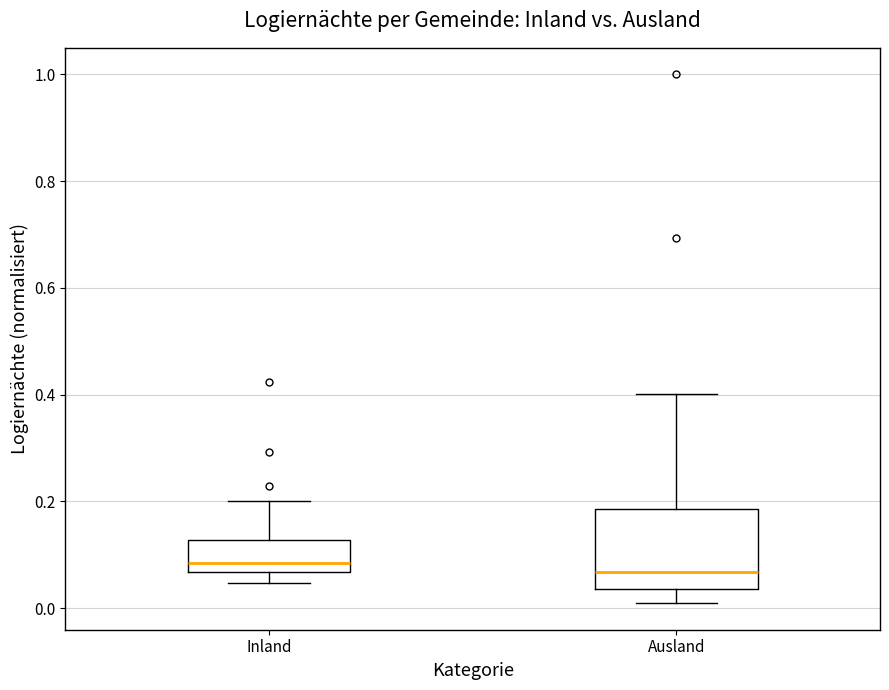

Where is the lower edge of the box for Ausland on the y-axis? The values are not printed on the chart, so give them approximately, as read against the axis.

0.04